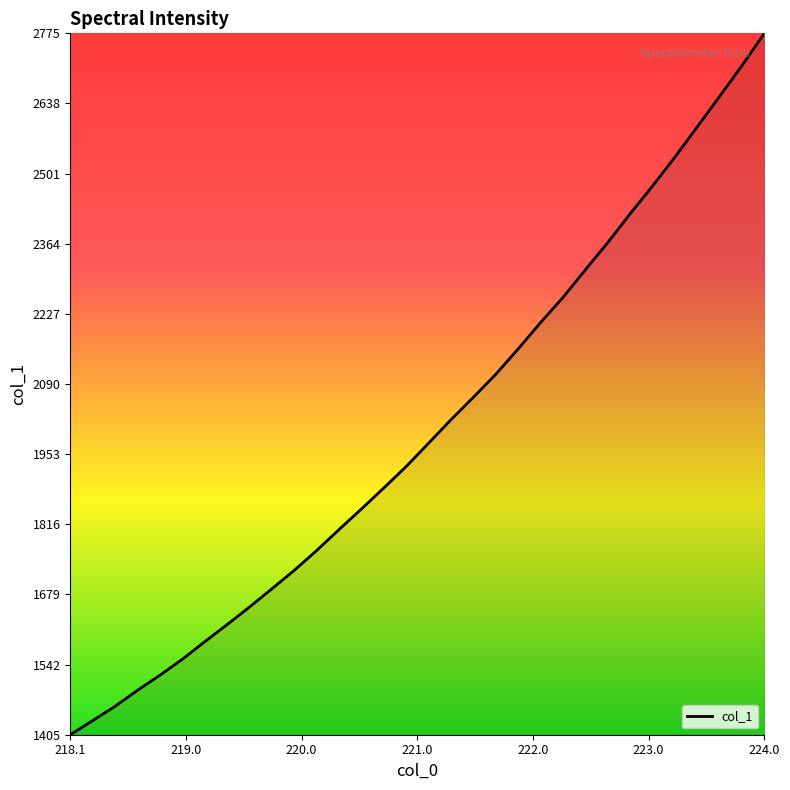

Which category has the highest value across all series?

224.0